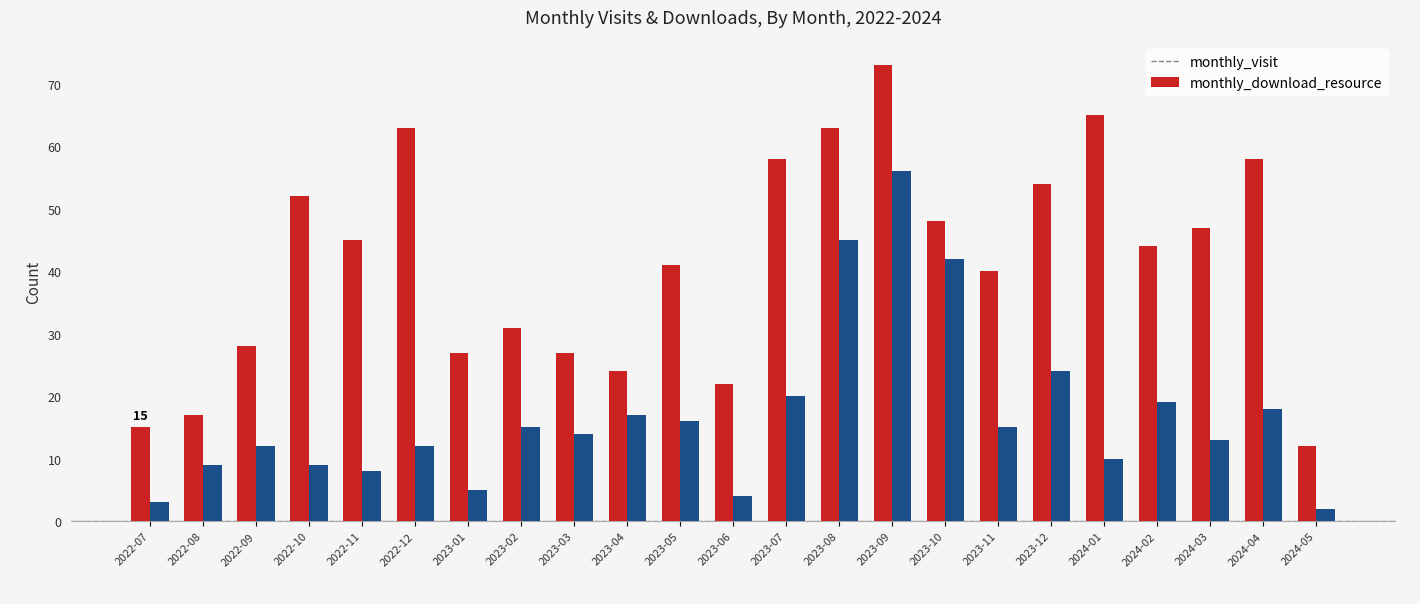

What position from the left is 2024-05?

23